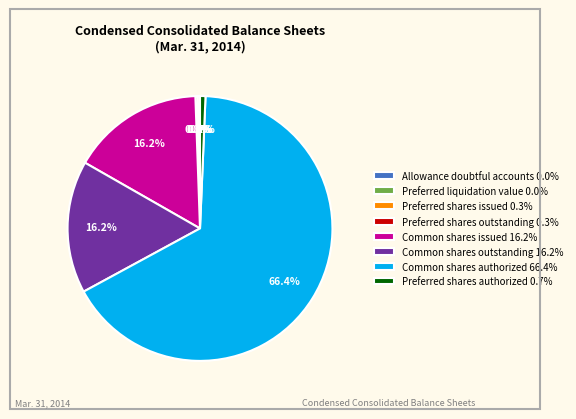

Which slice is the largest?

Common shares authorized